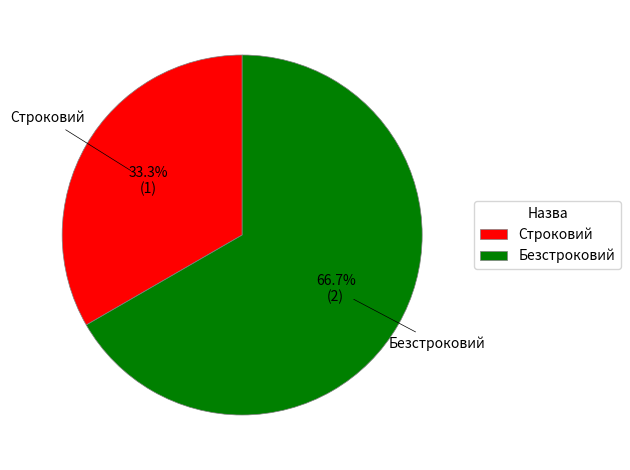

Count the number of slices in the pie.

2